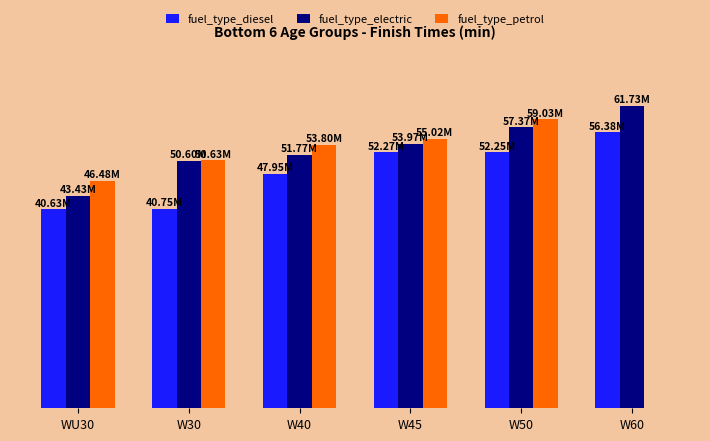

What is the sum of the fuel_type_electric values at WU30 and W30?

94.0